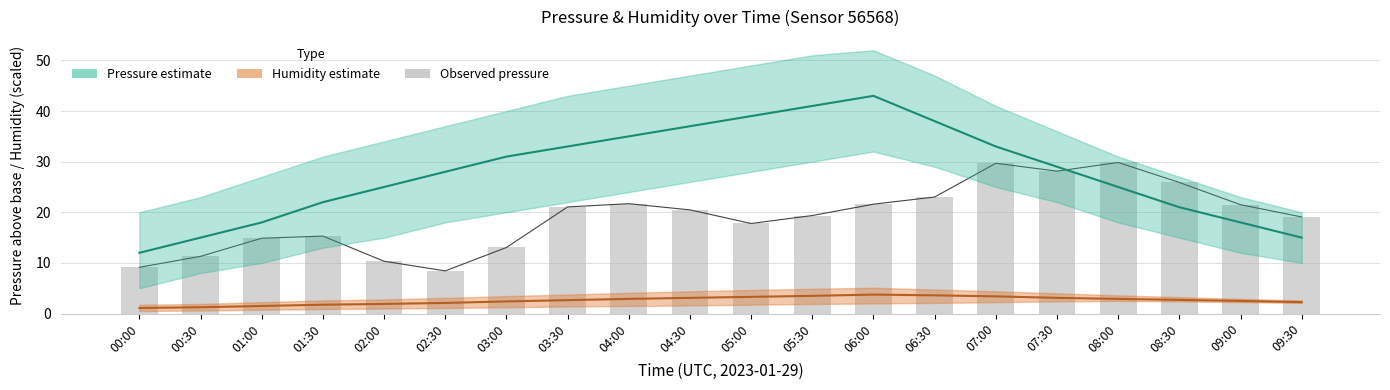

Is it true that the value at 02:00 is 10.3?

True